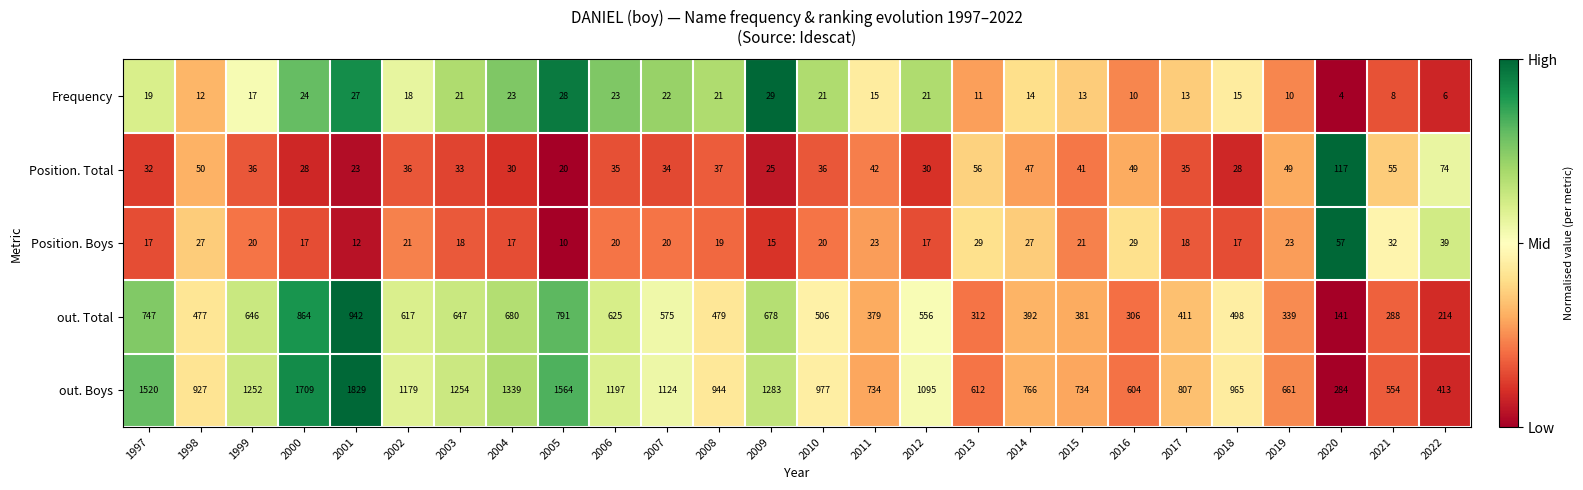

What is the average value of the out. Boys series?

1013